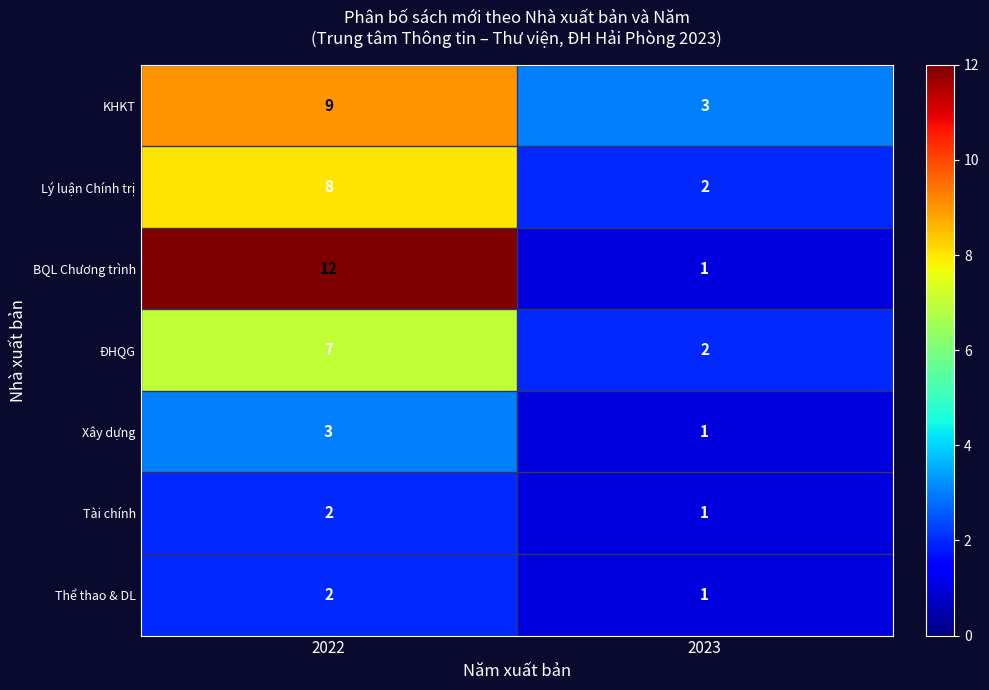

What is the sum of all Xây dựng values?

4